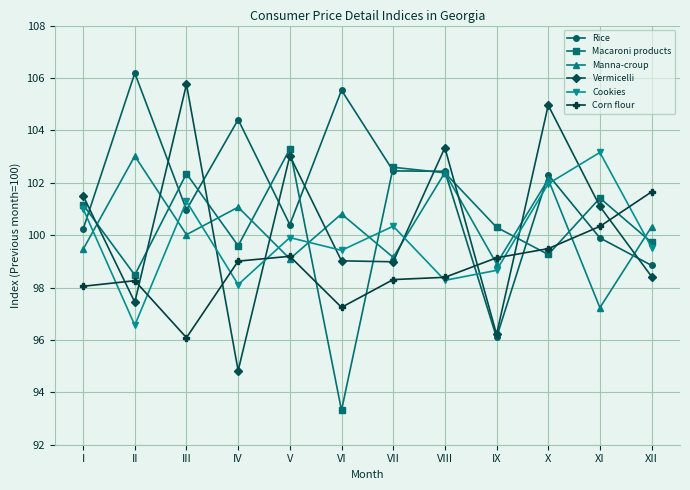

Which series has the largest range (max minus min)?

Vermicelli